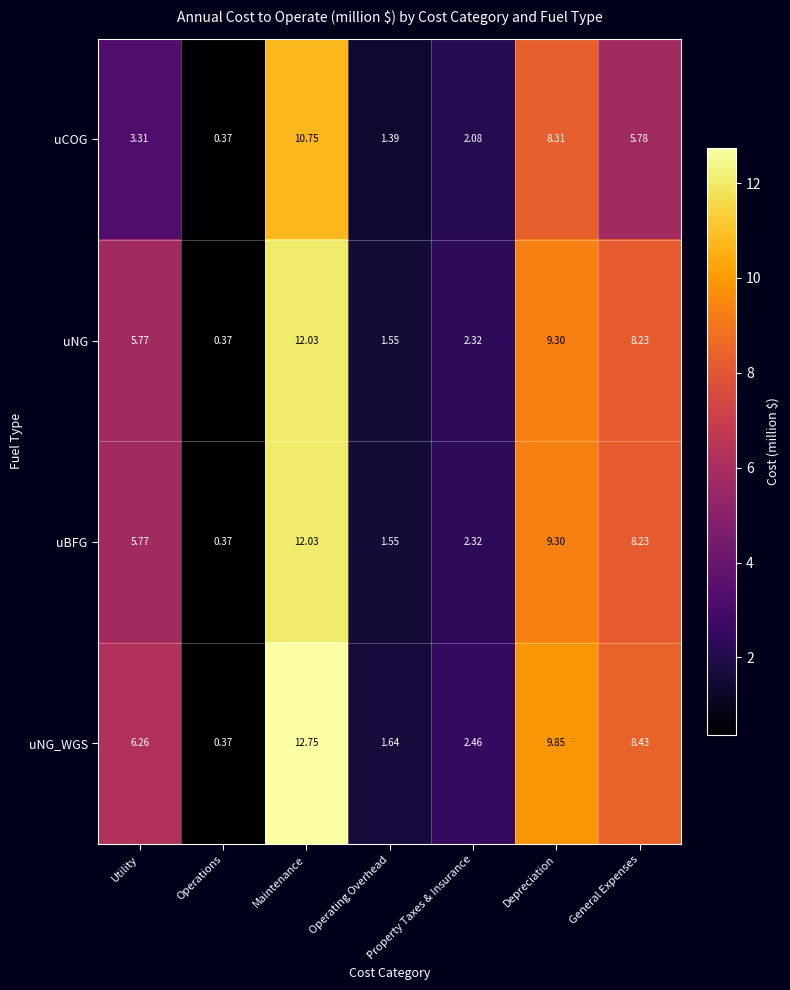

What is the spread (max minus min) of values at Maintenance?

2.0